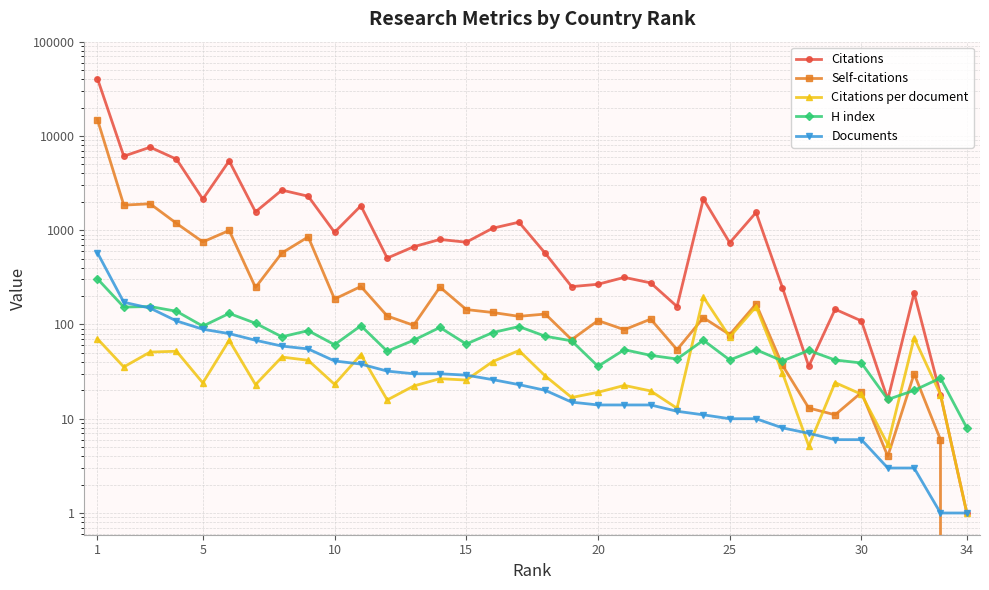

How many times do Citations and H index cross each other?

3